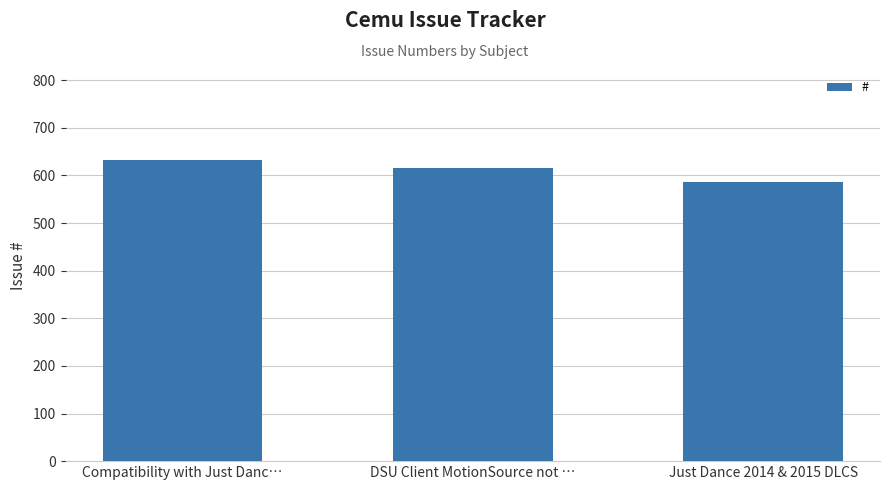

What is the label of the 3rd bar from the left?

Just Dance 2014 & 2015 DLCS